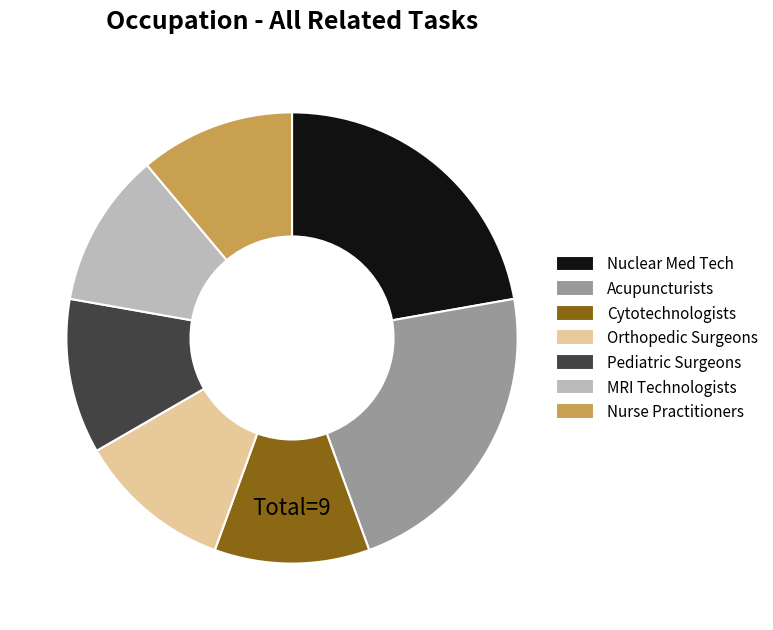

True or false: Nuclear Med Tech accounts for 22% of the total.

True